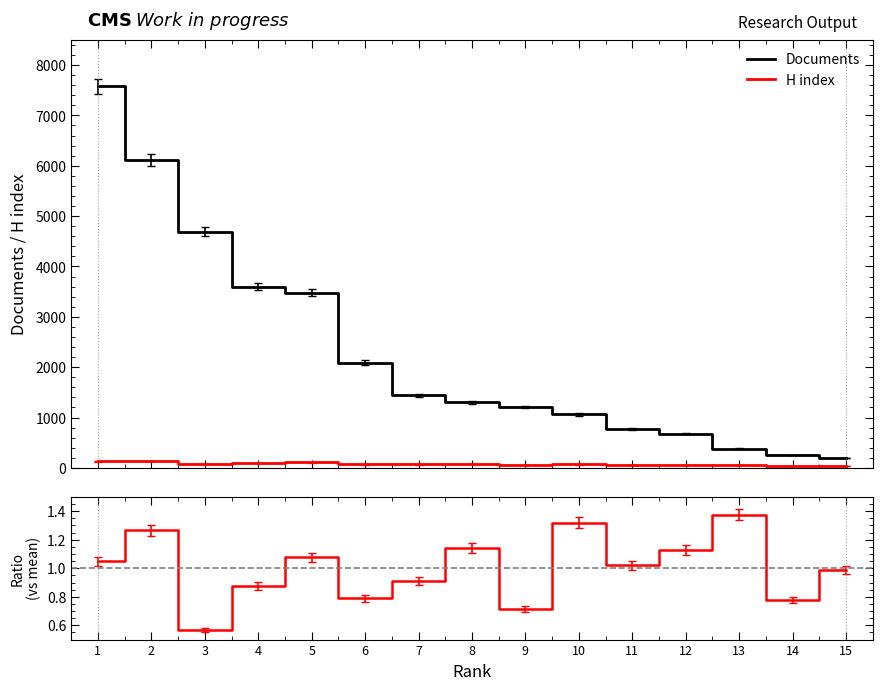

What is the difference between the Documents values at 15 and 4?

3409.0